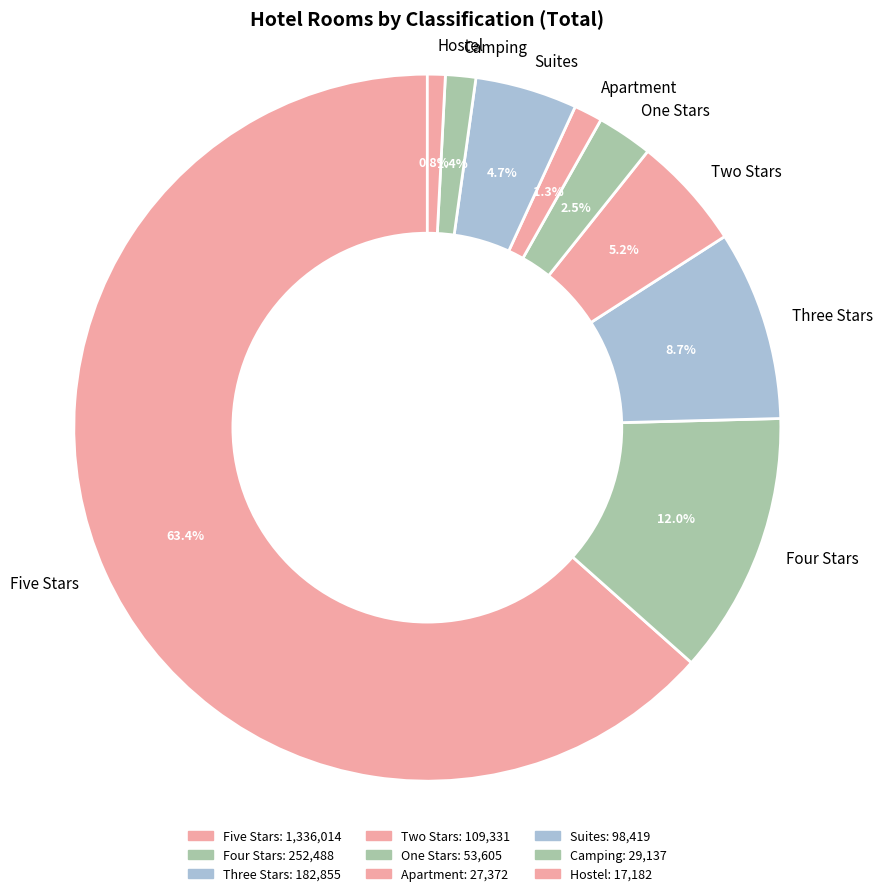

To the nearest percent, what portion does Three Stars represent?

9%